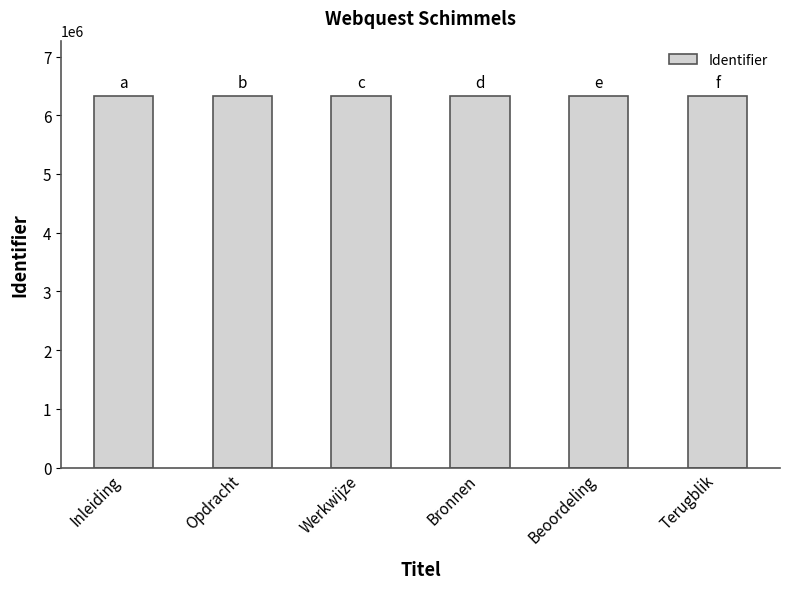

What is the label of the 3rd bar from the left?

Werkwijze